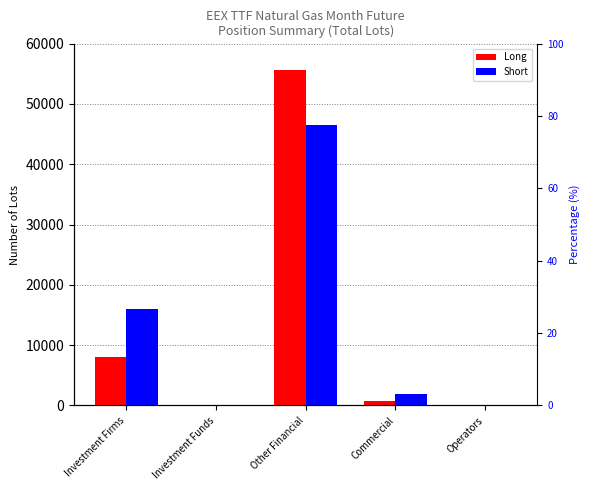

Where does the Long series first go above 687?

Investment Firms